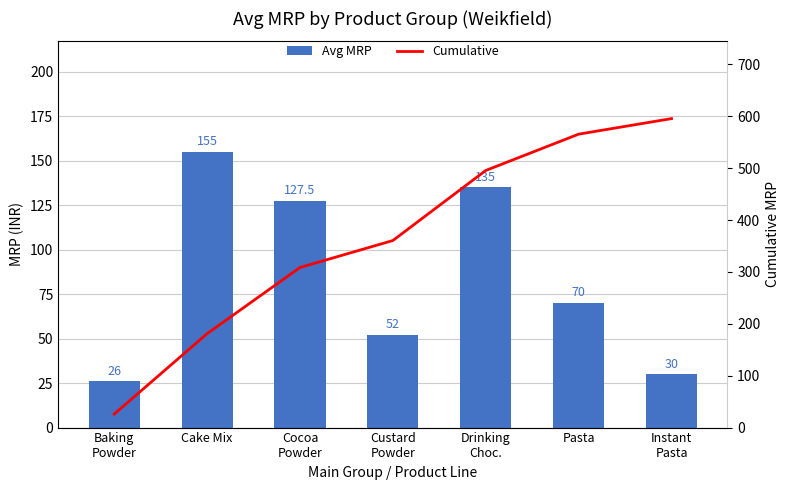

How many categories are shown in the chart?

7